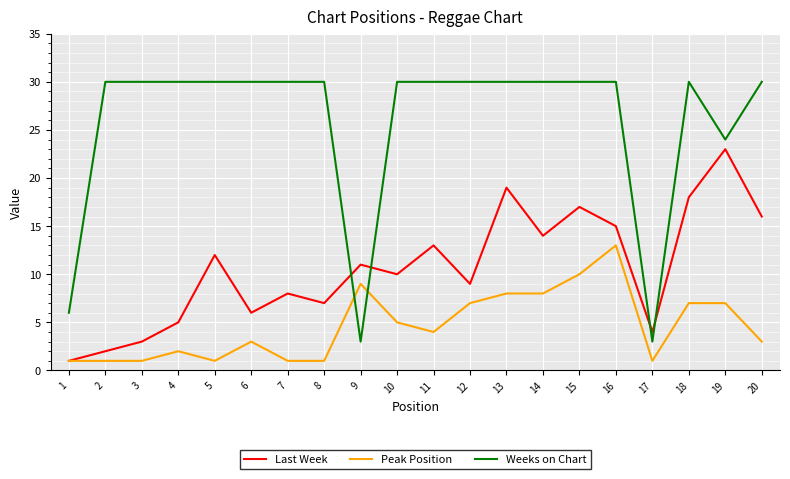

After their last crossing, which series has the higher values: Weeks on Chart or Peak Position?

Weeks on Chart